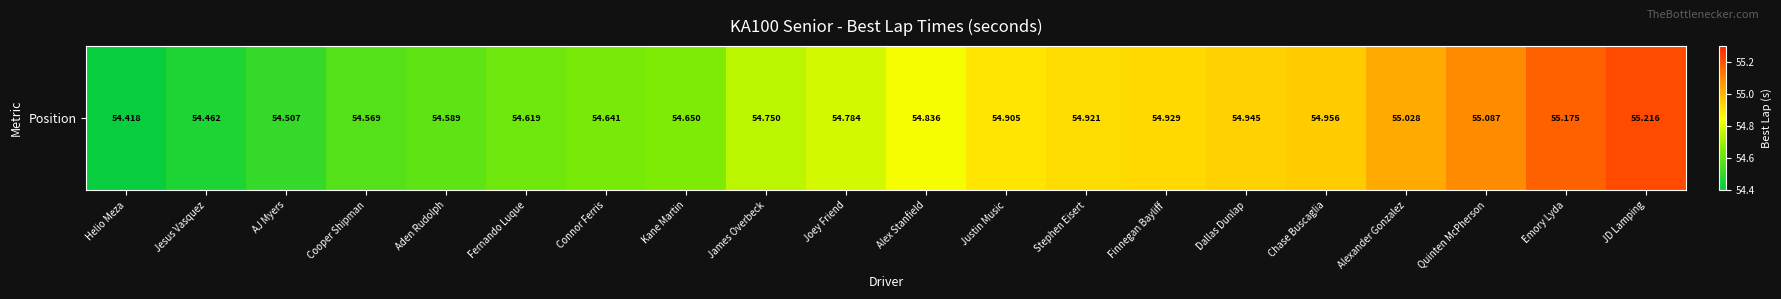

What is the sum of all values?

1096.0